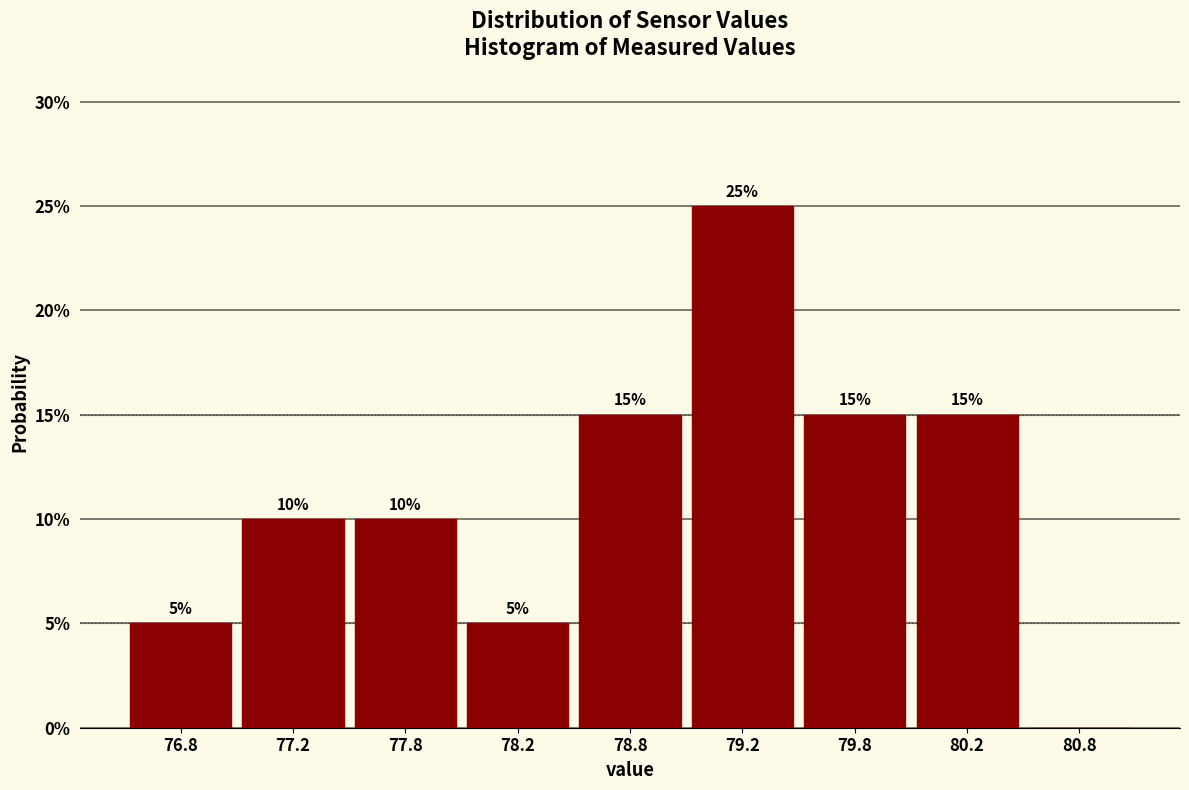

Reading left to right, transcribe all the data shown in this chart.

76.8=5	77.2=10	77.8=10	78.2=5	78.8=15	79.2=25	79.8=15	80.2=15	80.8=0